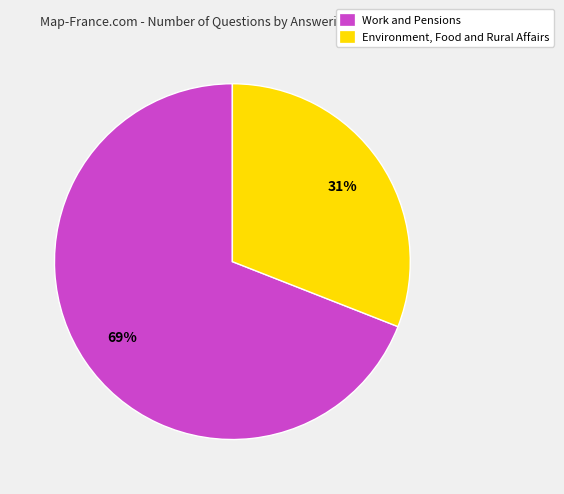

To the nearest percent, what portion does Environment, Food and Rural Affairs represent?

31%